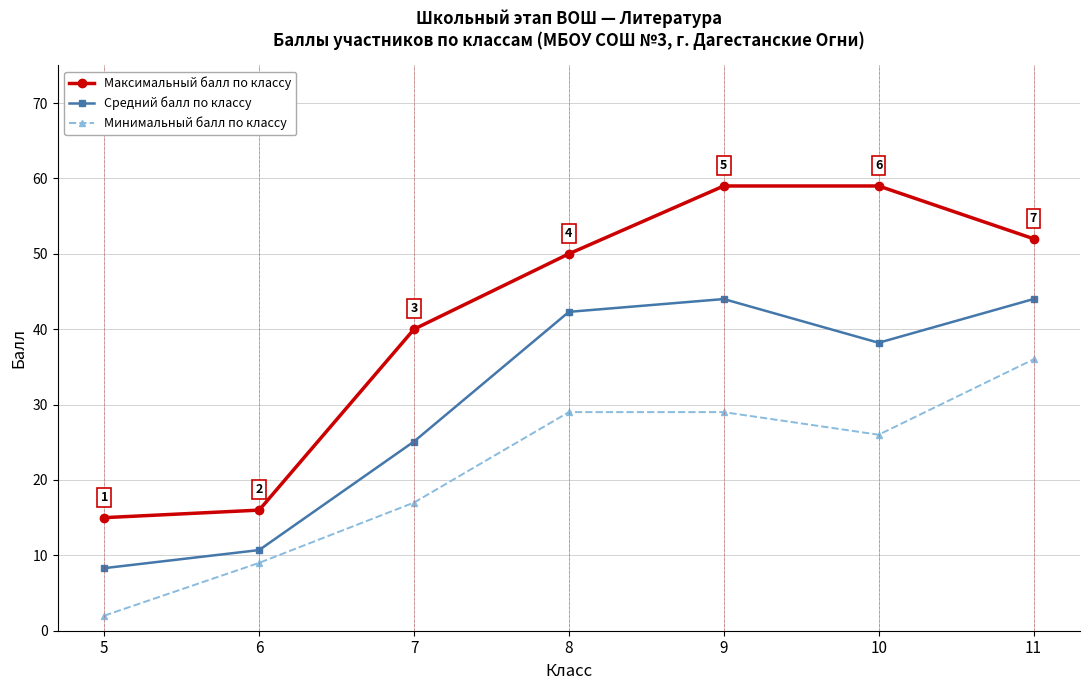

True or false: Минимальный балл по классу and Максимальный балл по классу cross at least once.

False